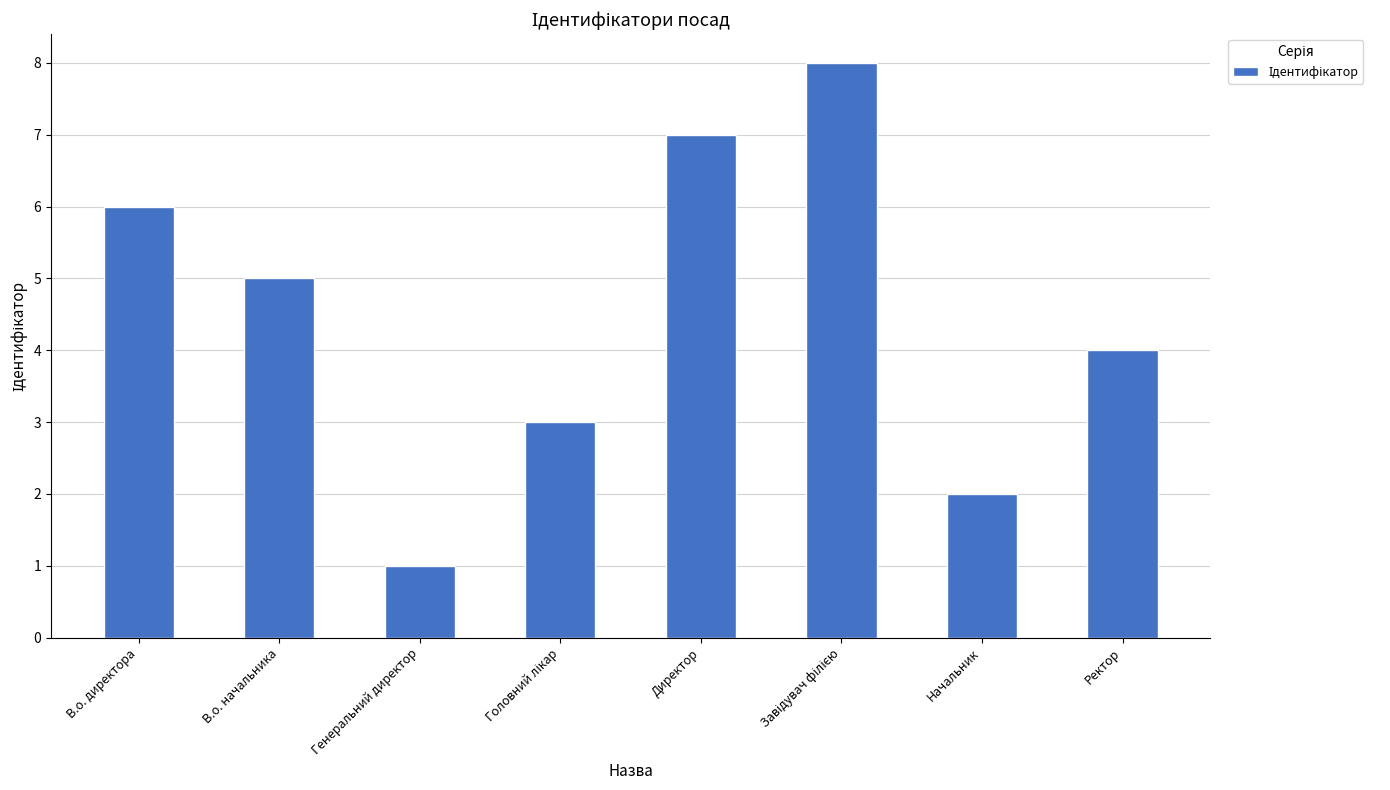

What is the sum of the values at В.о. директора and Генеральний директор?

7